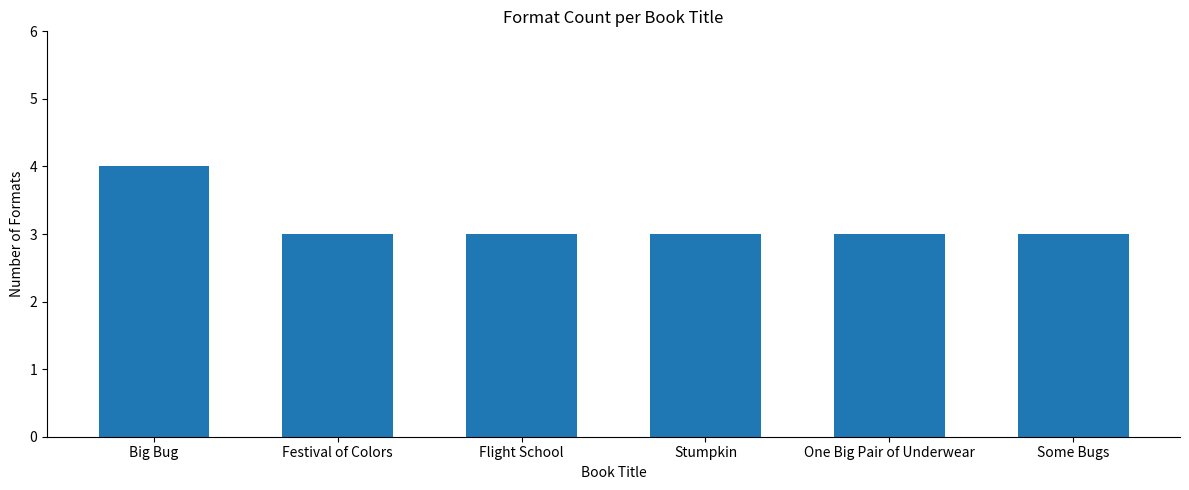

What value does the data have at Festival of Colors?

3